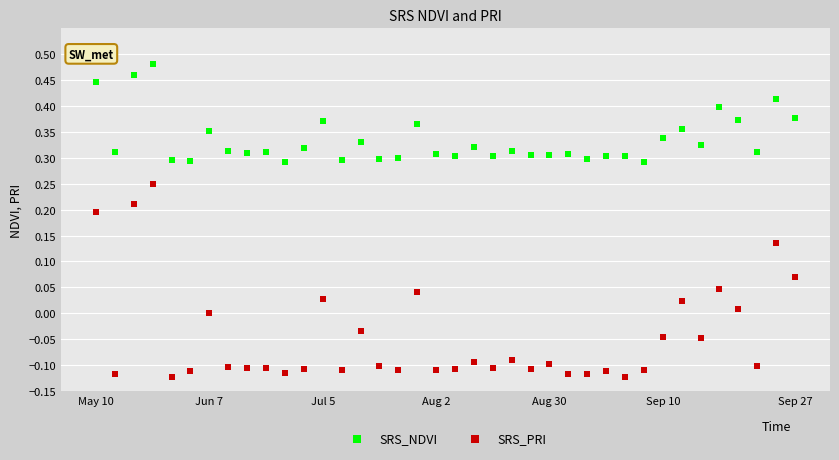

What are all the series names shown in the legend?

SRS_NDVI, SRS_PRI